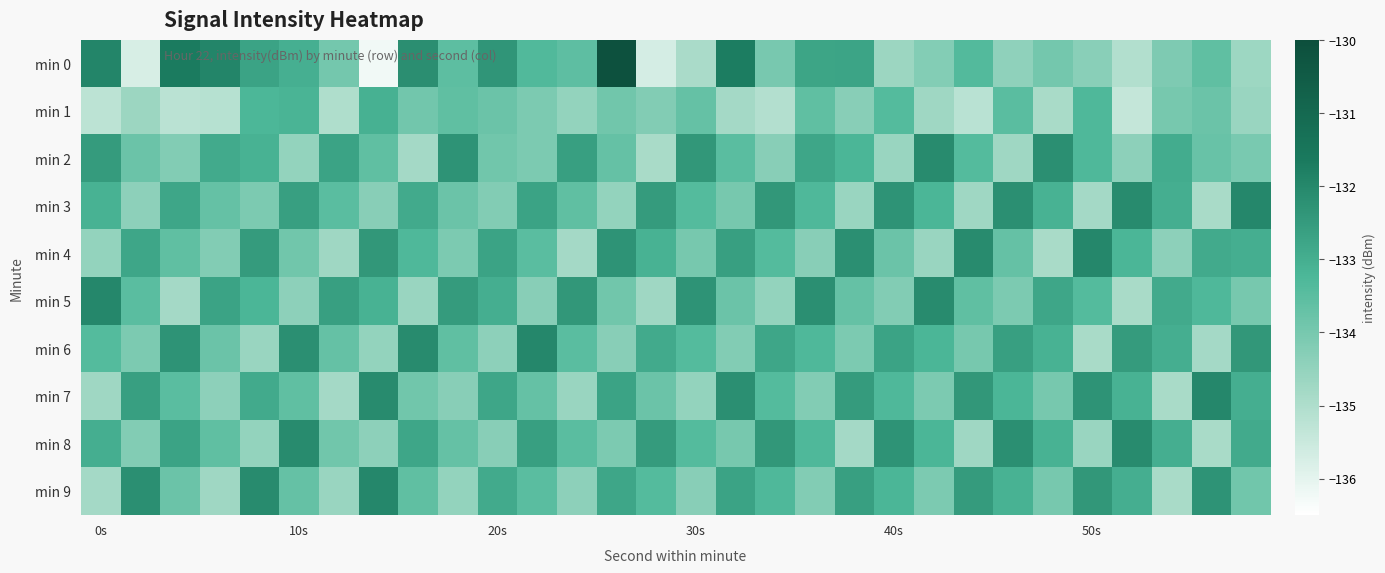

At how many categories does at least one series exceed -133?

30